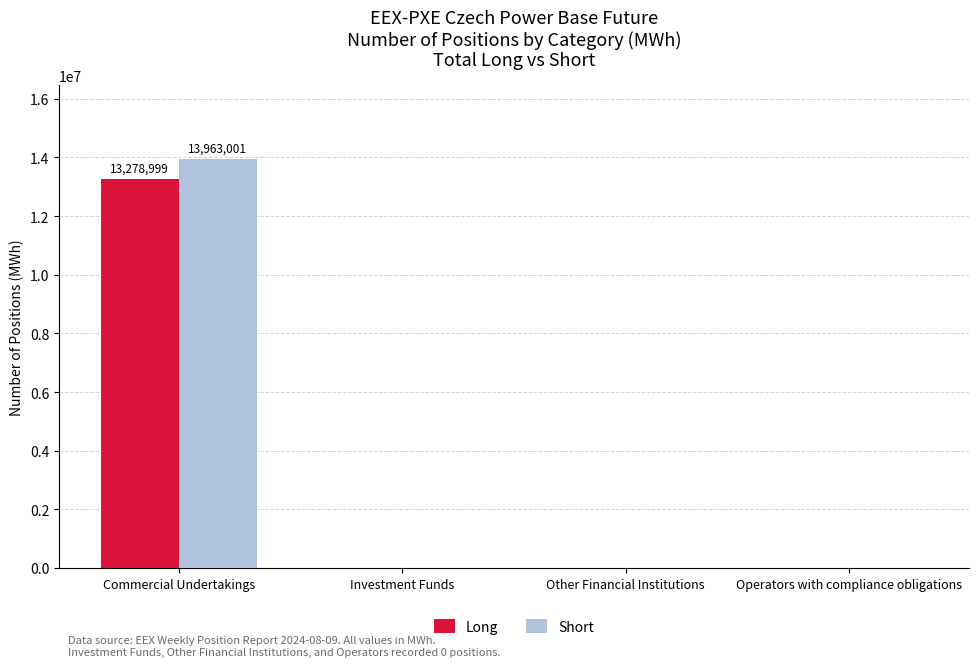

Is it true that Long equals 13278999 at Commercial Undertakings?

True